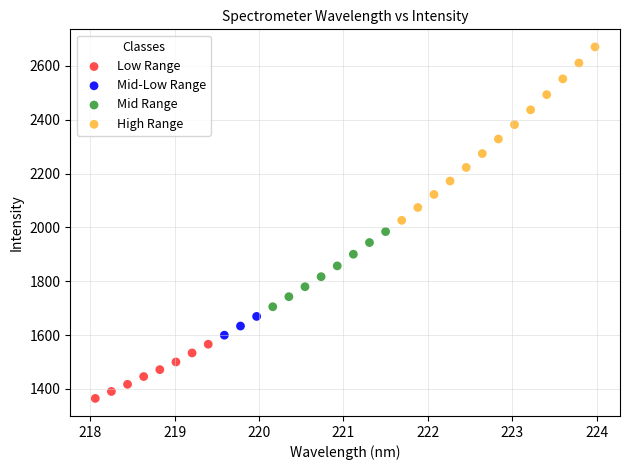

Which series reaches the maximum Y coordinate?

High Range